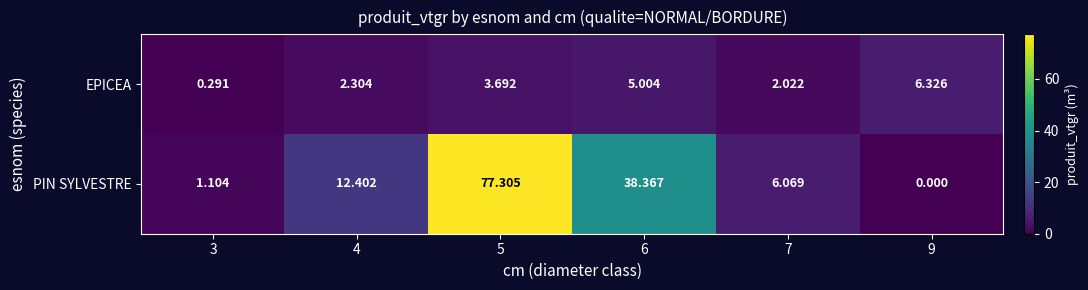

Count the number of categories in the chart.

6